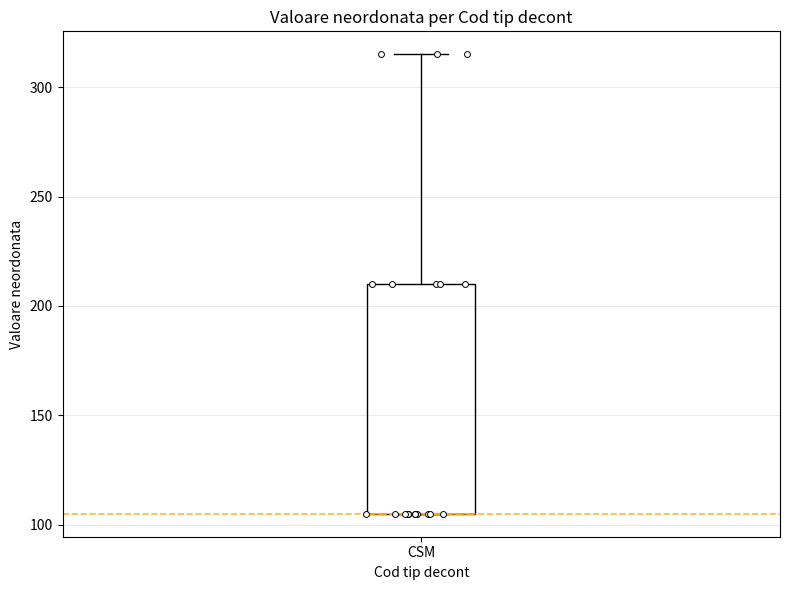

Where does the upper whisker of the box for CSM end on the y-axis? The values are not printed on the chart, so give them approximately, as read against the axis.

315